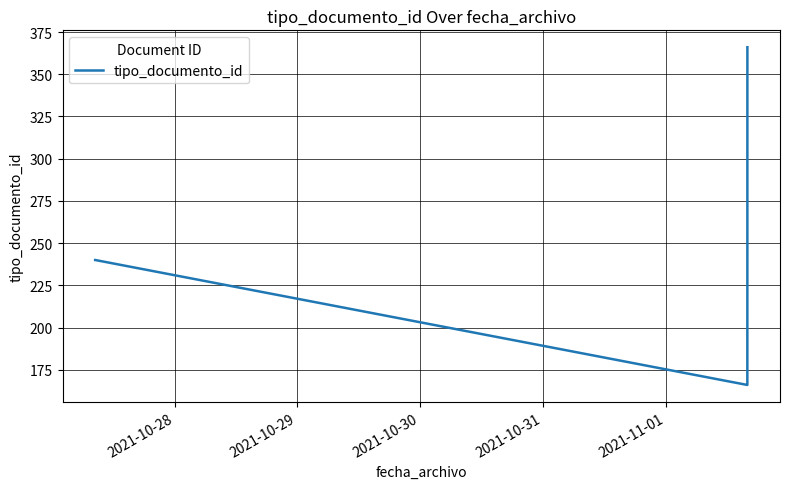

Does the chart display data point markers on the line(s)?

No